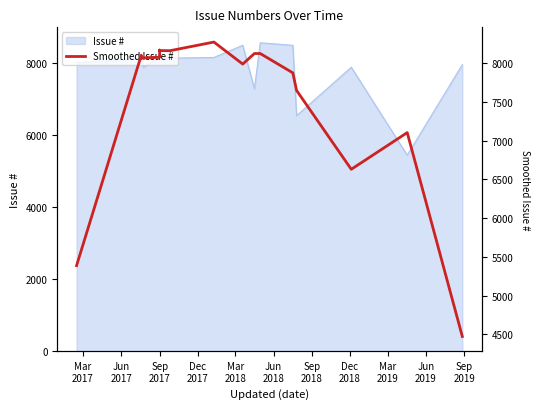

What is the value of the 17th point from the left?

7105.0